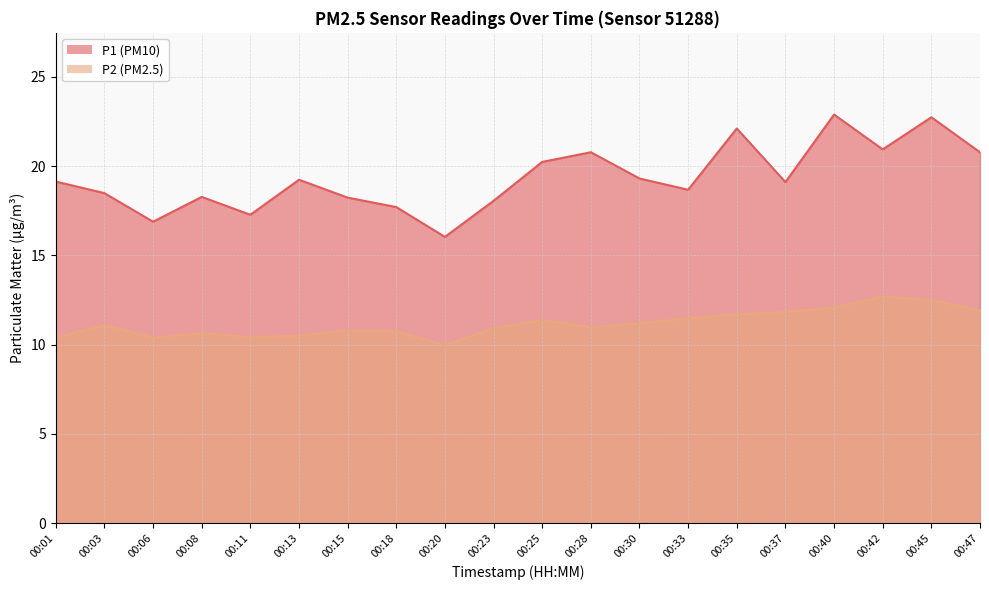

How many data points in P1 are less than 19?

9